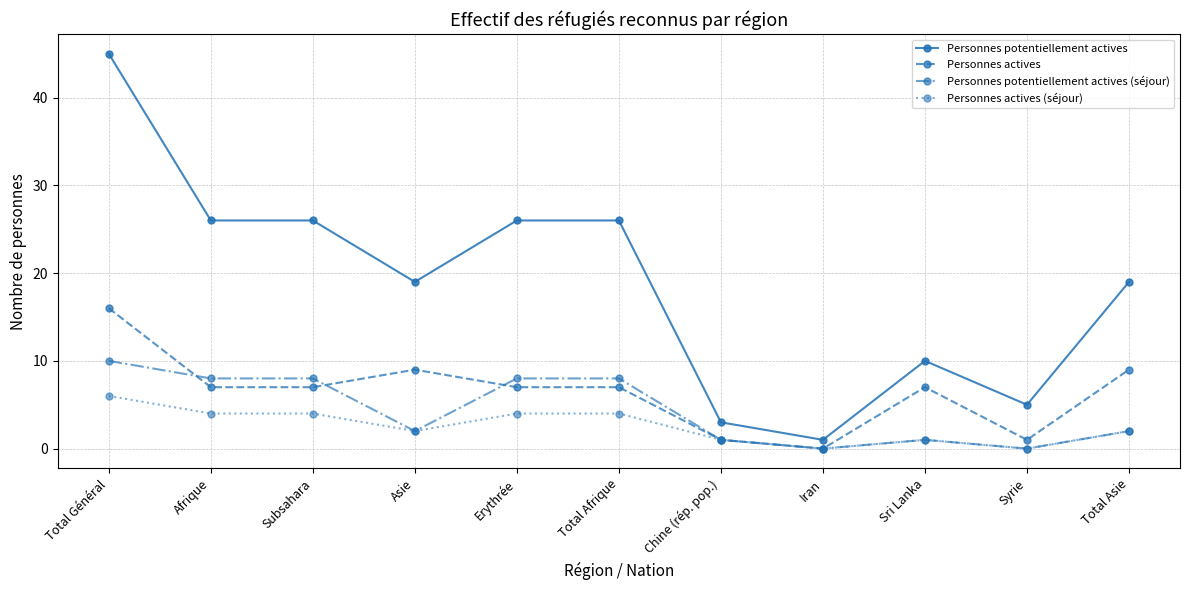

Which series has the largest total across all categories?

Personnes potentiellement actives